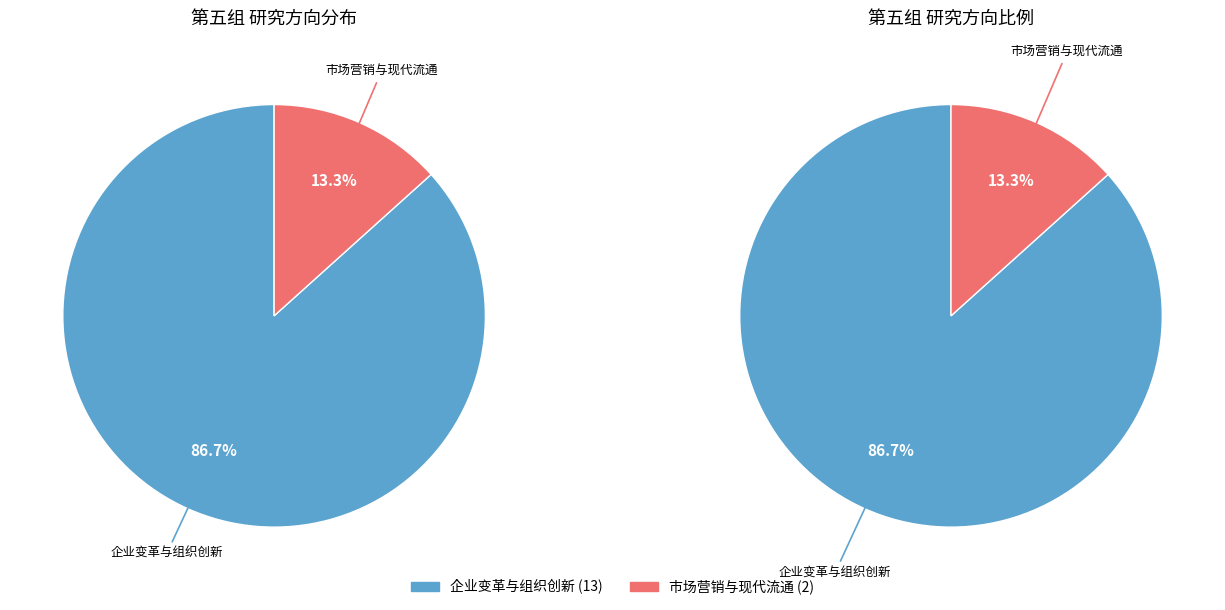

Count the number of slices in the pie.

2